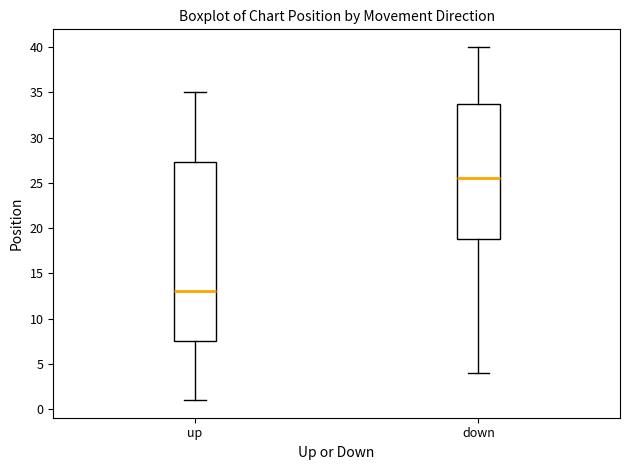

Which box has the highest median line?

down